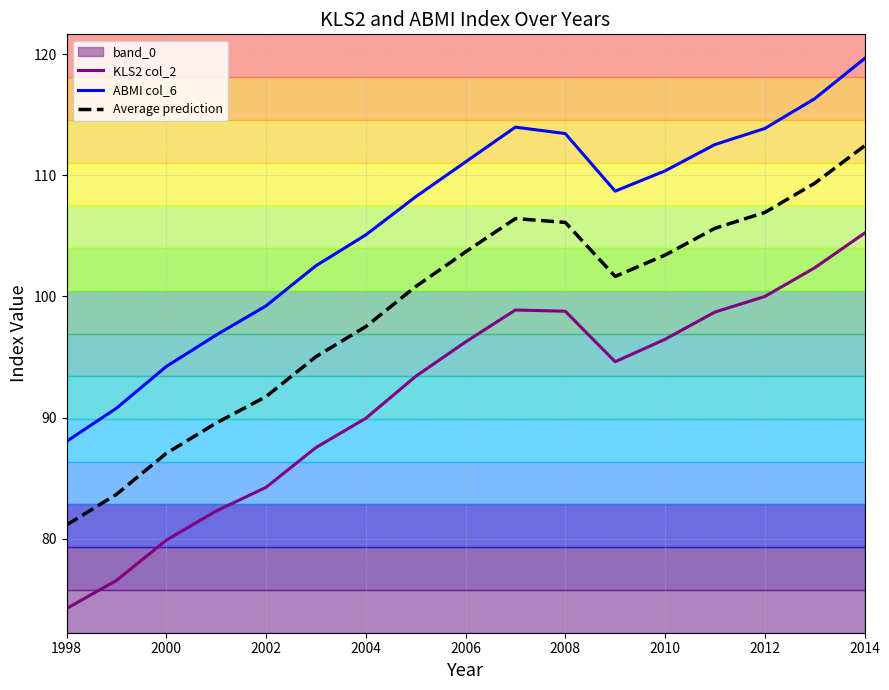

What is the value of the KLS2 col_2 point at the 6th from the left?

87.5